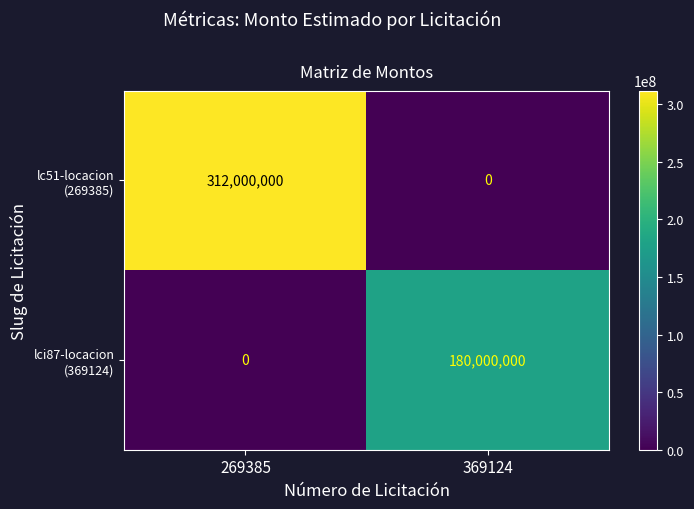

At how many categories does at least one series exceed 13527245?

2